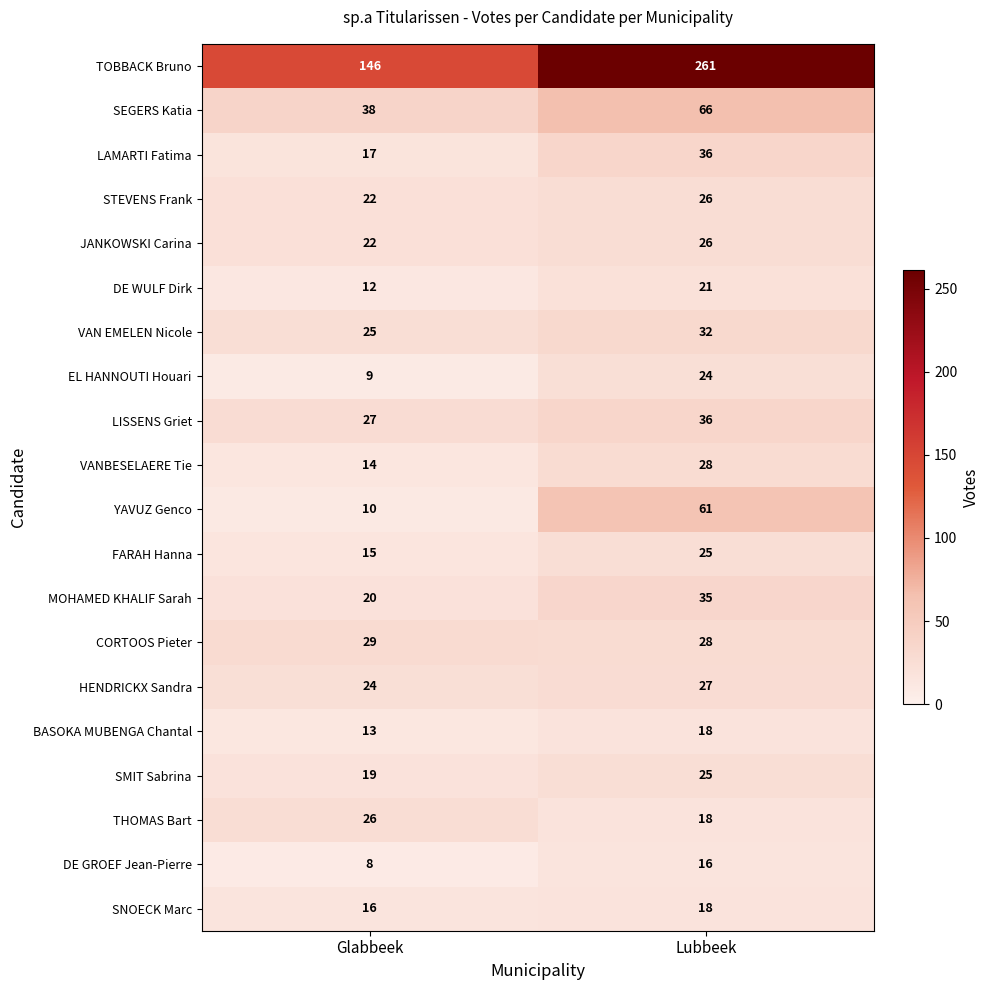

At which category is the sum across all series the highest?

Lubbeek